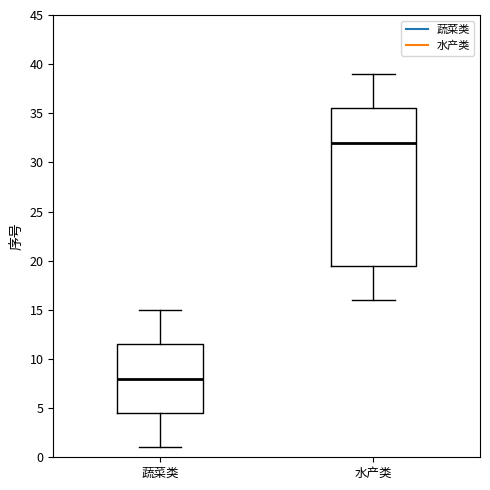

Reading left to right, read every box against the y-axis: the position of its median line, the range the box covers, and the ends of its whiskers. The values are not printed on the chart, so give them approximately, as read against the axis.

蔬菜类: median 8.0, box 4.5 to 11.5, whiskers 1.0 to 15.0
水产类: median 32.0, box 19.5 to 35.5, whiskers 16.0 to 39.0